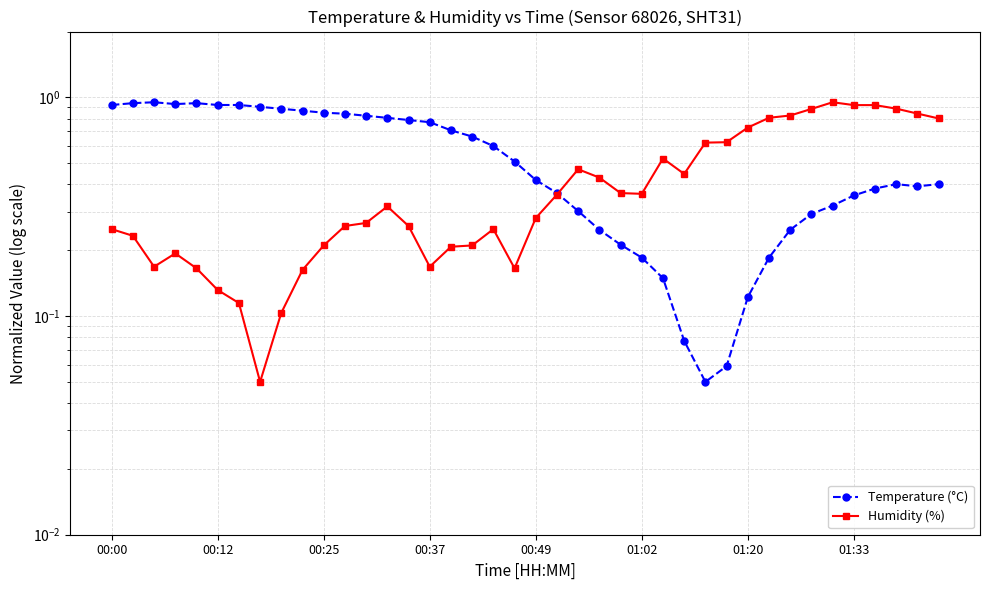

True or false: Humidity (%) and Temperature (°C) intersect in this chart.

True